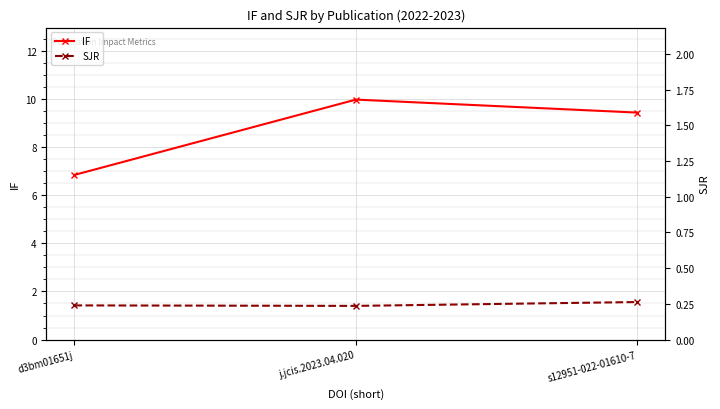

True or false: SJR has a value of 1.4 at j.jcis.2023.04.020.

True